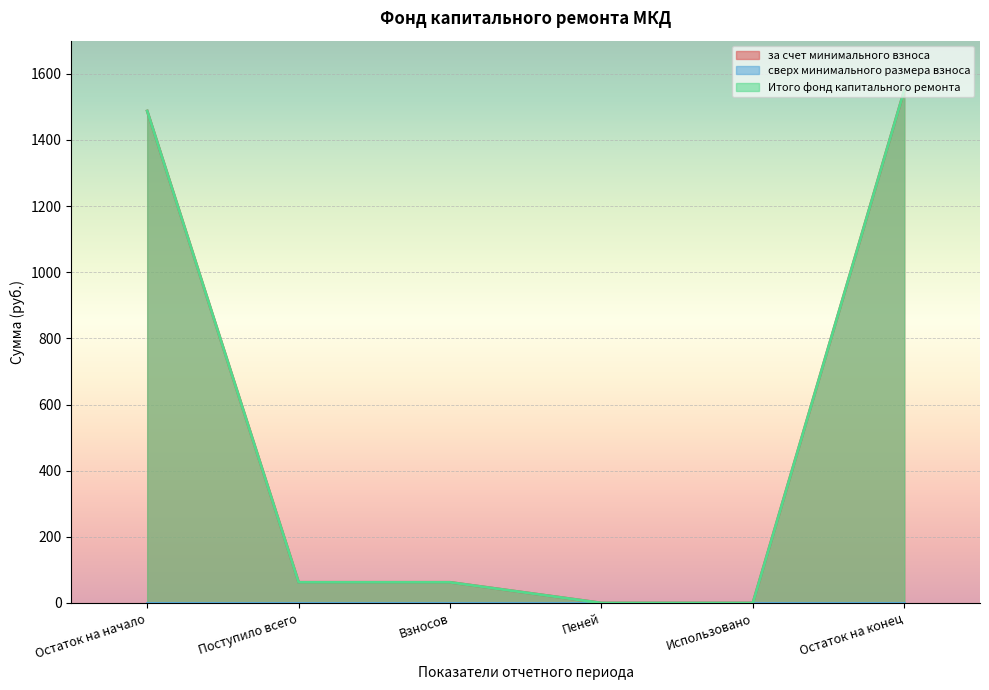

How many lines are shown in the chart?

3